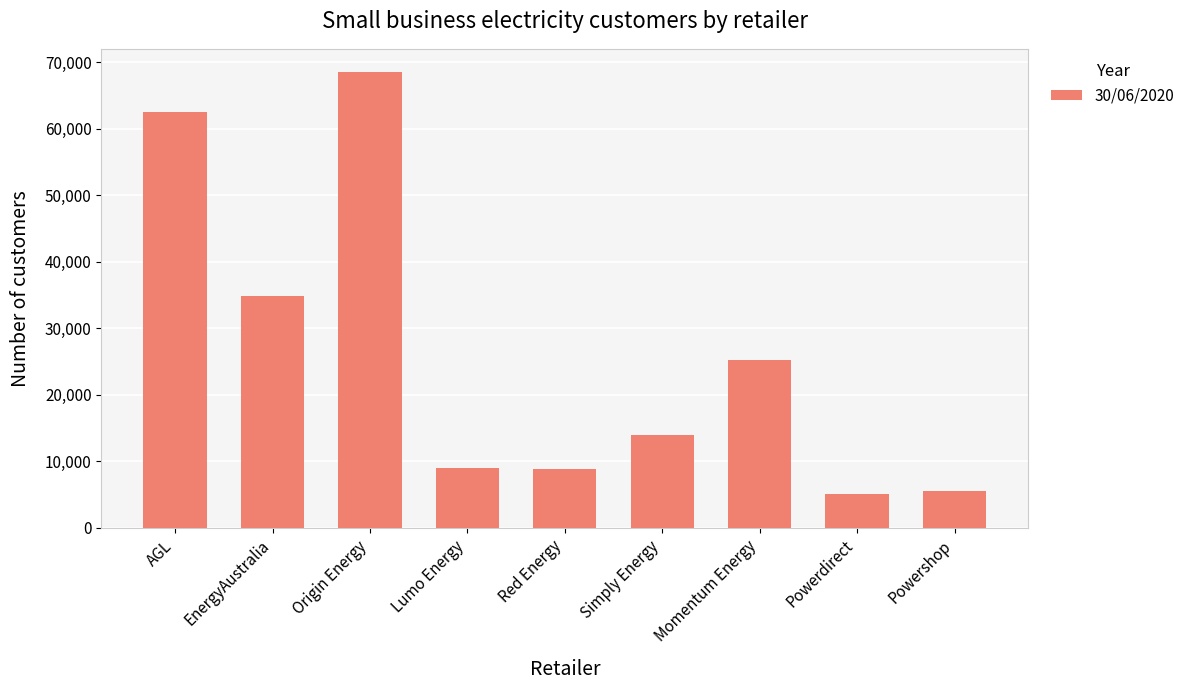

Which category has the highest value across all series?

Origin Energy